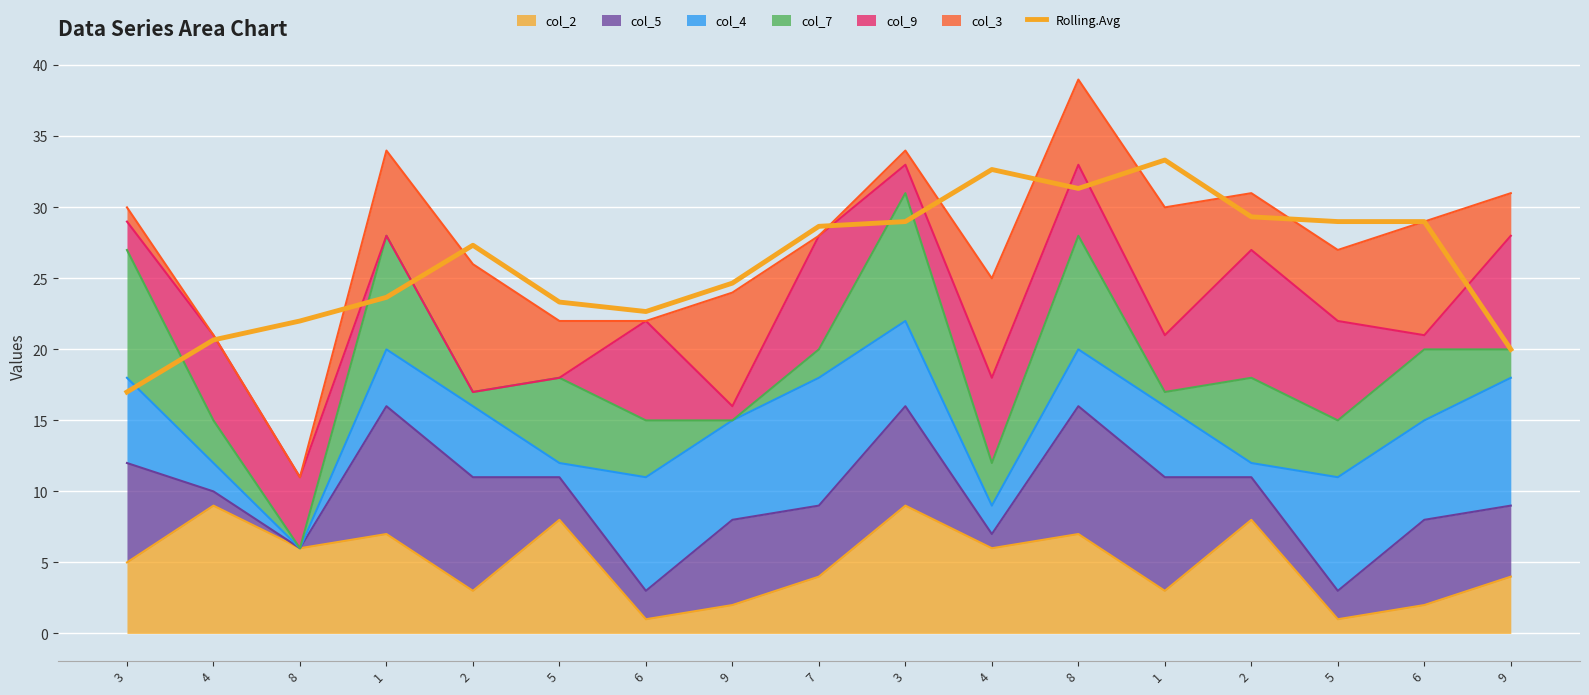

Reading left to right, transcribe all the data shown in this chart.

17.0	20.7	22.0	23.7	27.3	23.3	22.7	24.7	28.7	29.0	32.7	31.3	33.3	29.3	29.0	29.0	20.0